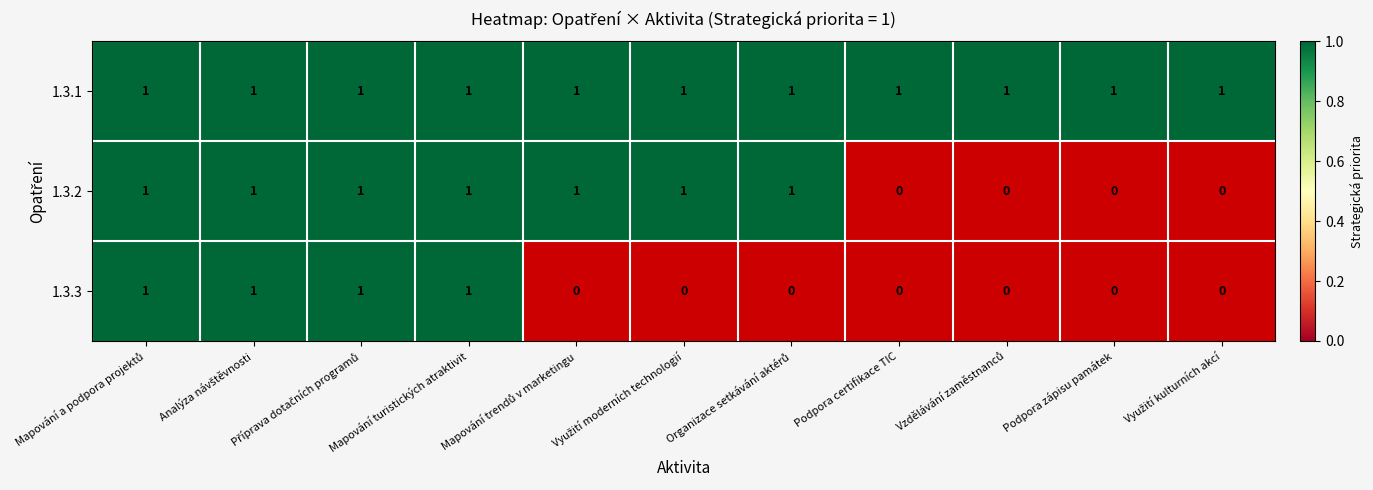

Is it true that 1.3.1 equals 1 at Podpora certifikace TIC?

True